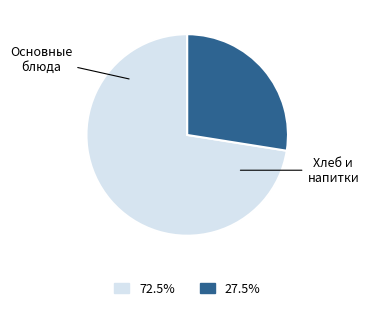

What is the smallest slice in the pie chart?

Хлеб и напитки